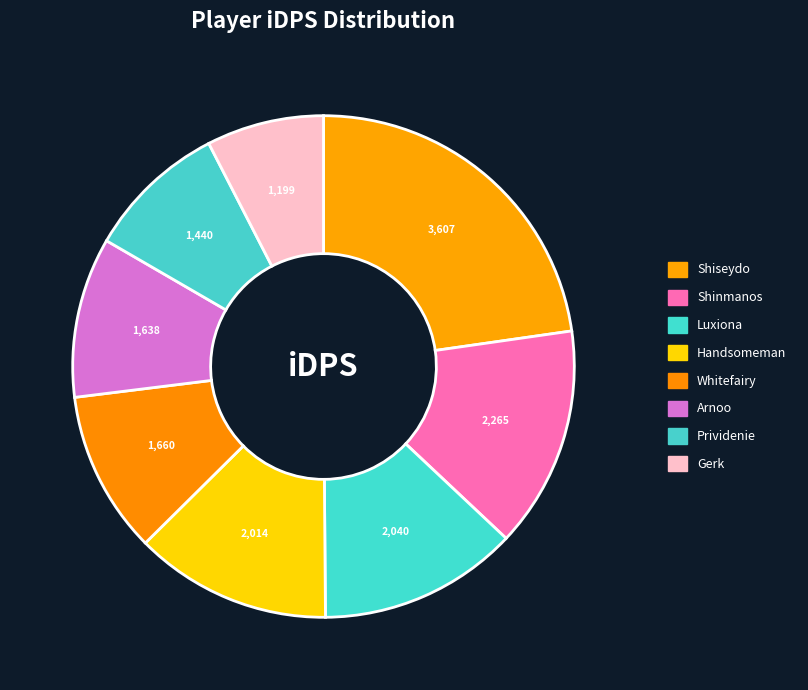

What is the change in value from Handsomeman to Arnoo?

-376.4